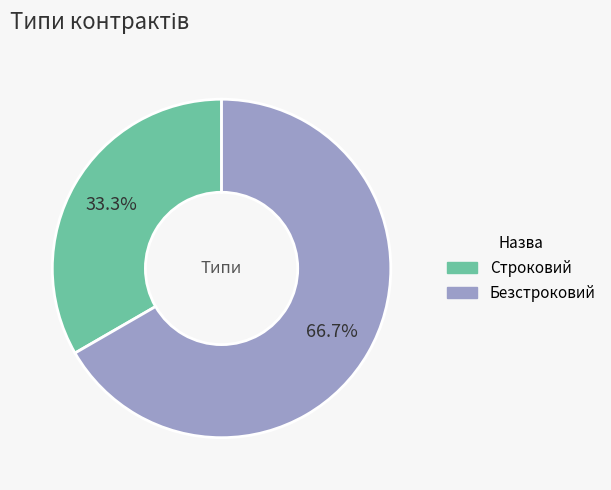

To the nearest percent, what is the difference between the largest and smallest slice percentages?

33%